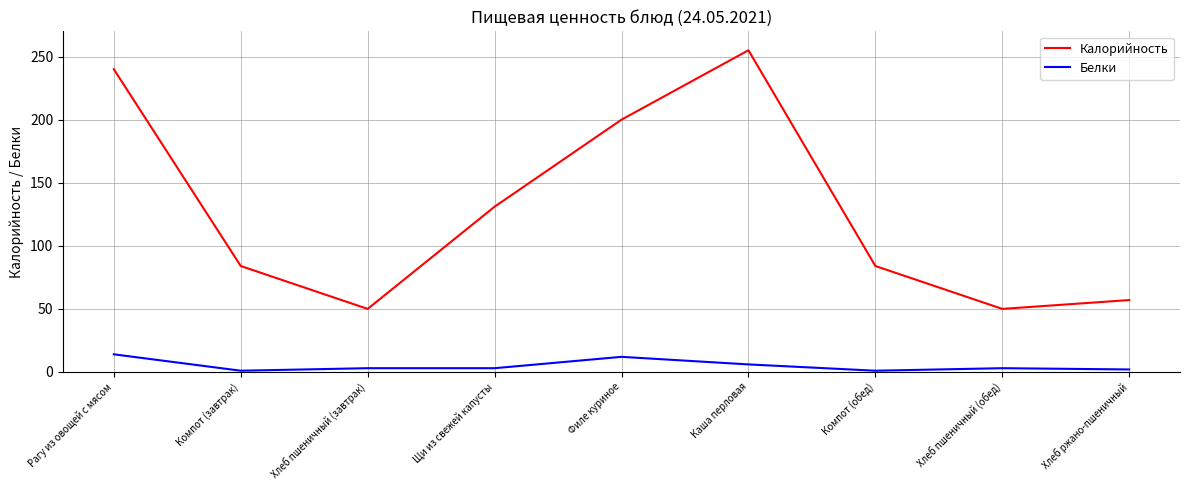

True or false: Калорийность has a value of 240 at Рагу из овощей с мясом.

True